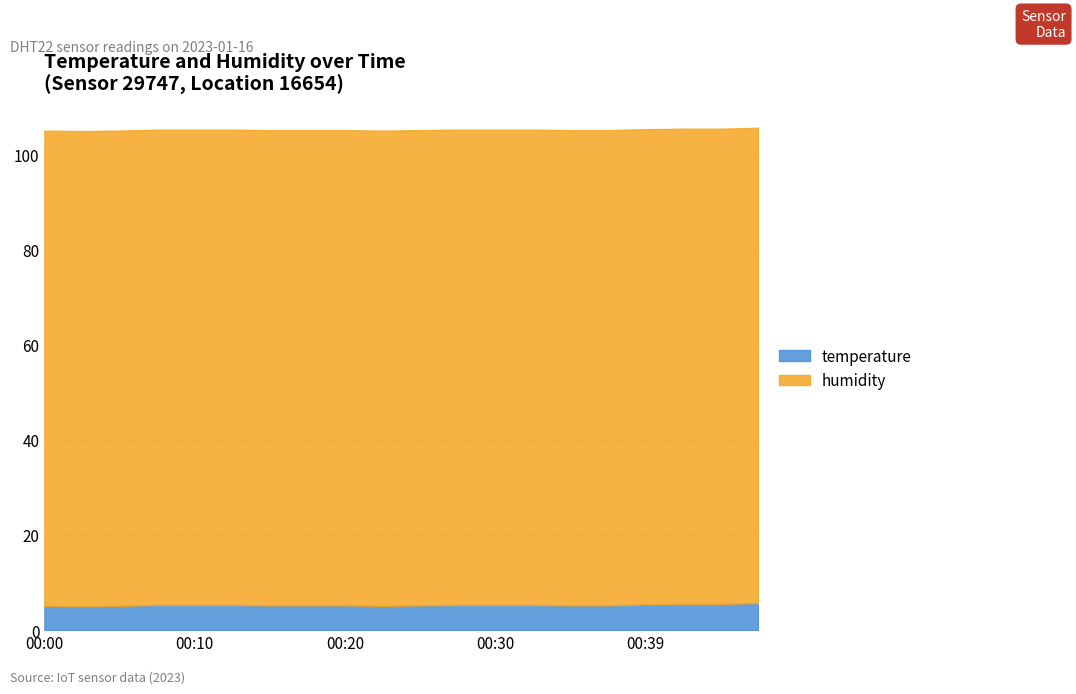

At 00:17, list the series in order from smallest to largest.

temperature, humidity